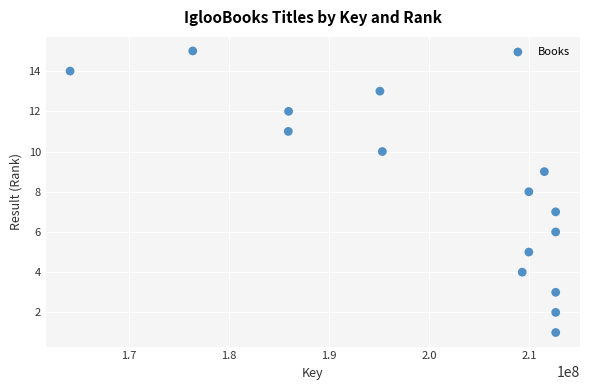

What is the range of Y values (max minus min)?

14